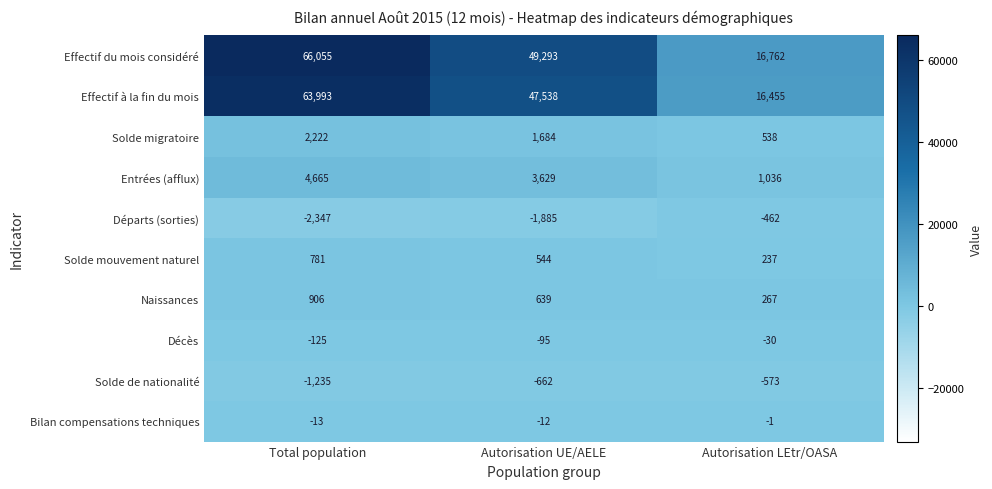

List the series in order of their peak value, lowest first.

Solde de nationalité, Départs (sorties), Décès, Bilan compensations techniques, Solde mouvement naturel, Naissances, Solde migratoire, Entrées (afflux), Effectif à la fin du mois, Effectif du mois considéré